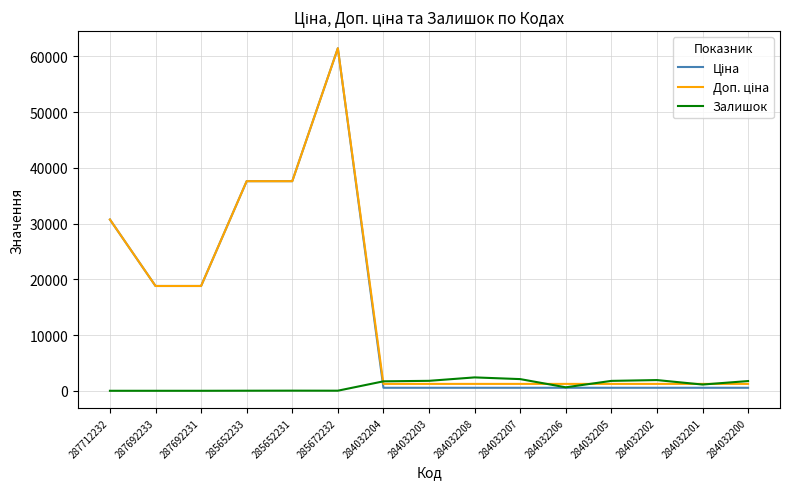

How many lines are shown in the chart?

3